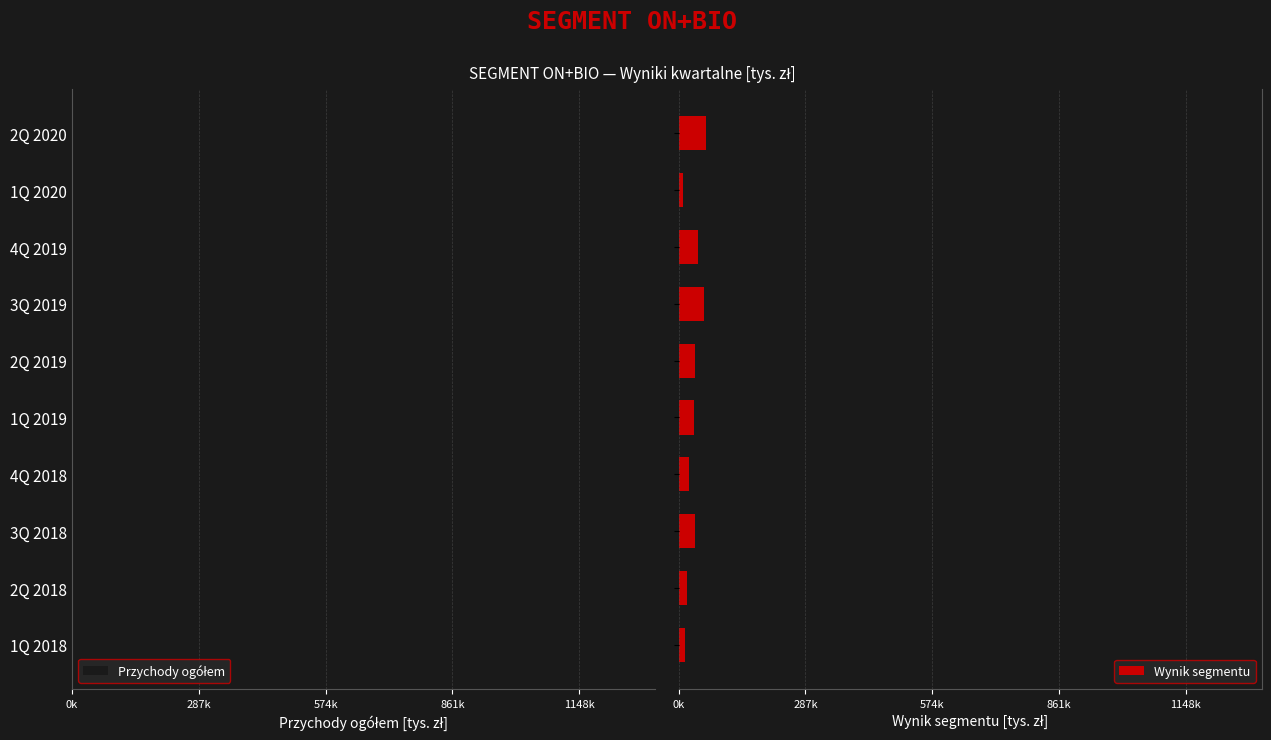

What is the difference between the maximum and second lowest values in the Przychody ogółem series?

511827